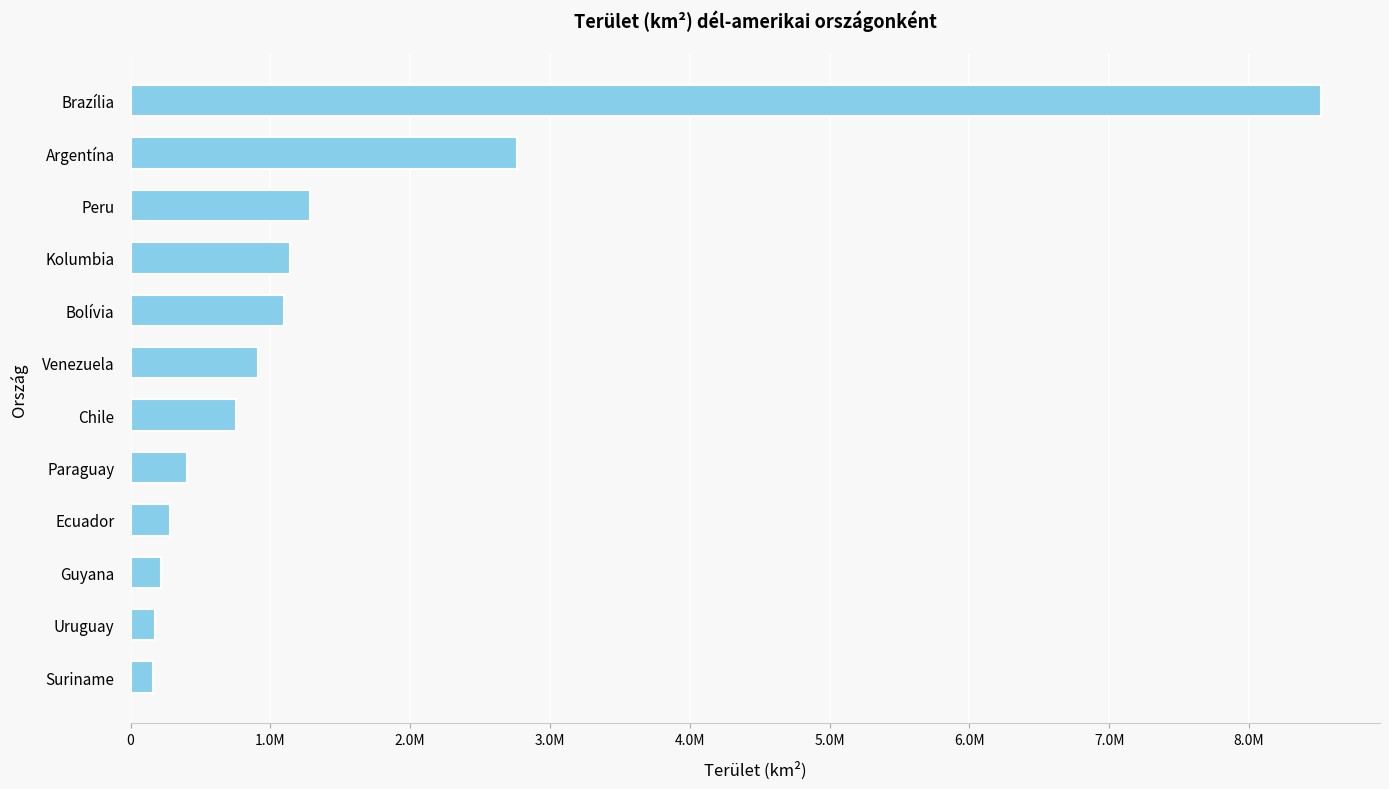

What is the difference between the second highest and minimum values?

2603620